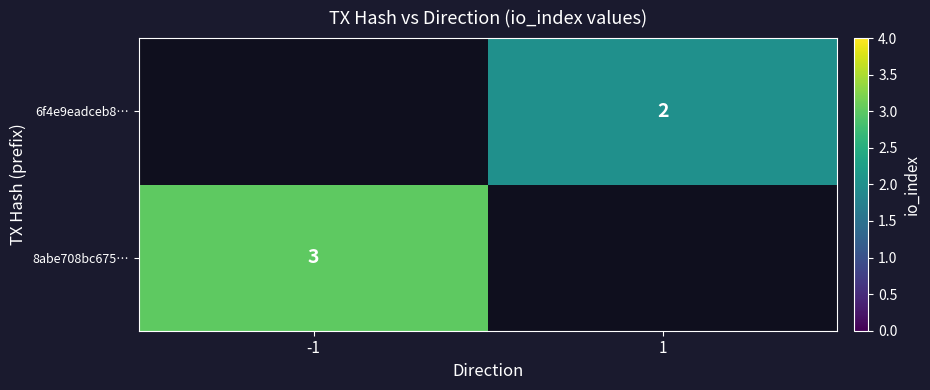

Is it true that 8abe708bc675… equals 3 at -1?

True